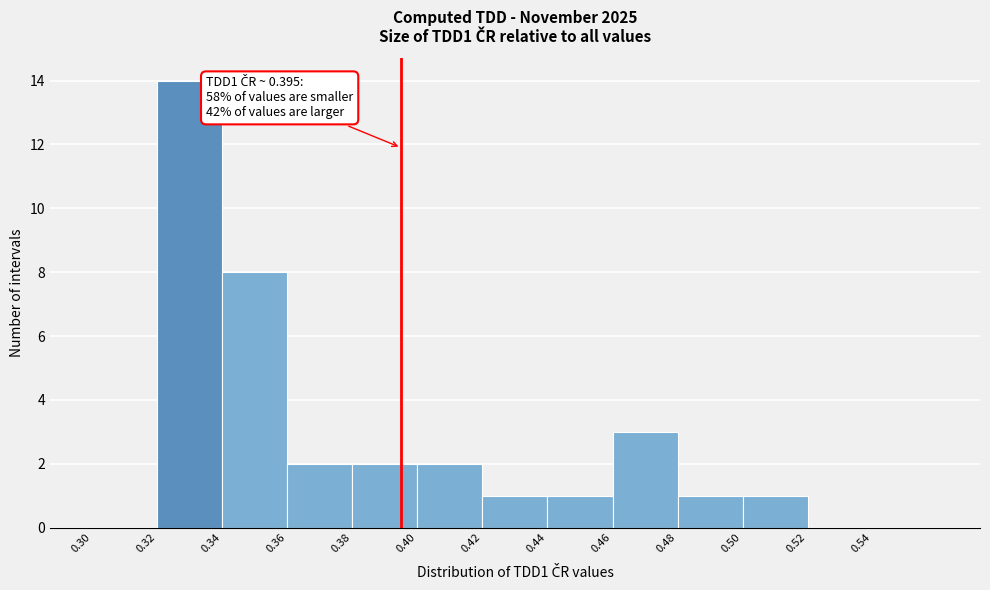

Which range on the x-axis has the tallest bar?

0.32 to 0.34